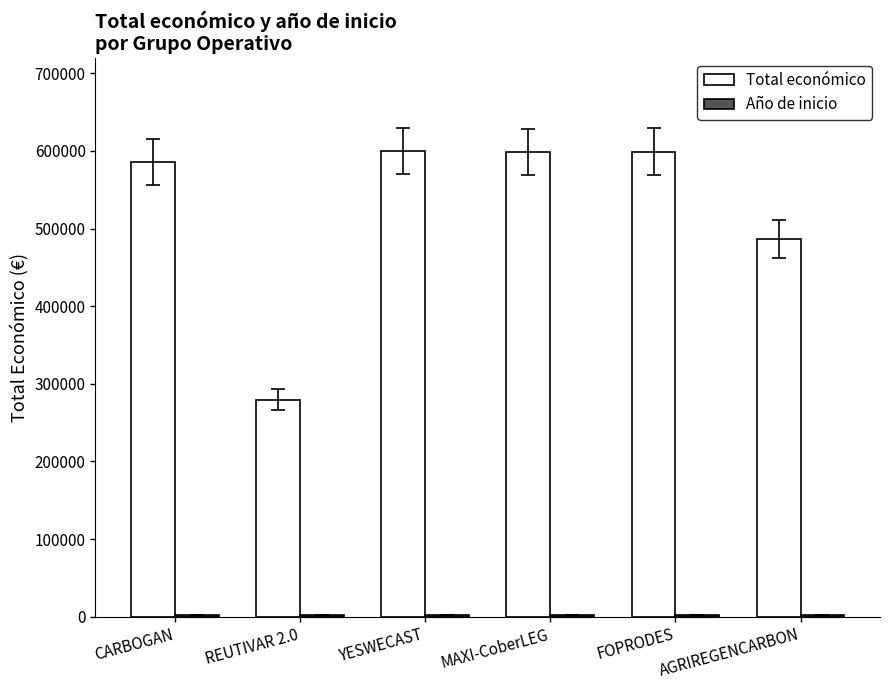

True or false: Total económico has a value of 599211 at FOPRODES.

True